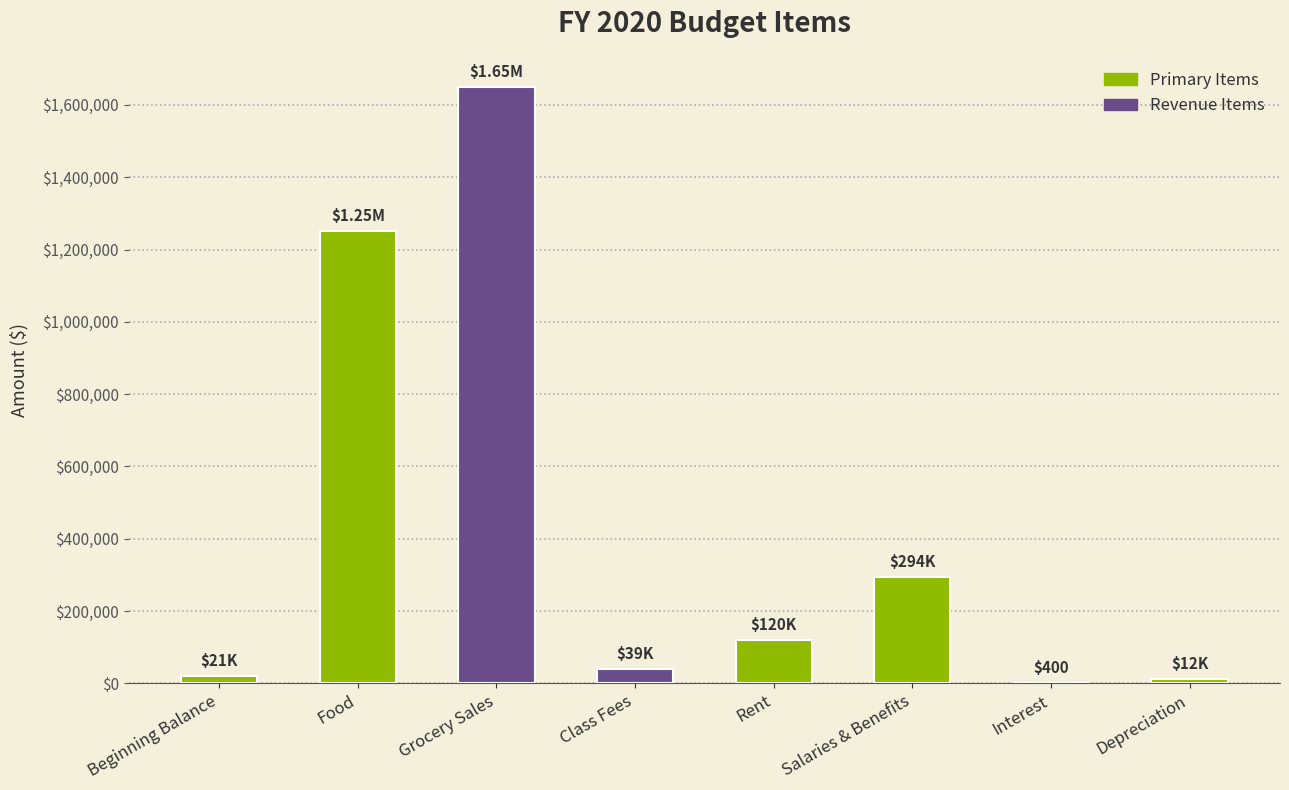

Approximately how many times larger is the value at Class Fees compared to Beginning Balance?

1.9